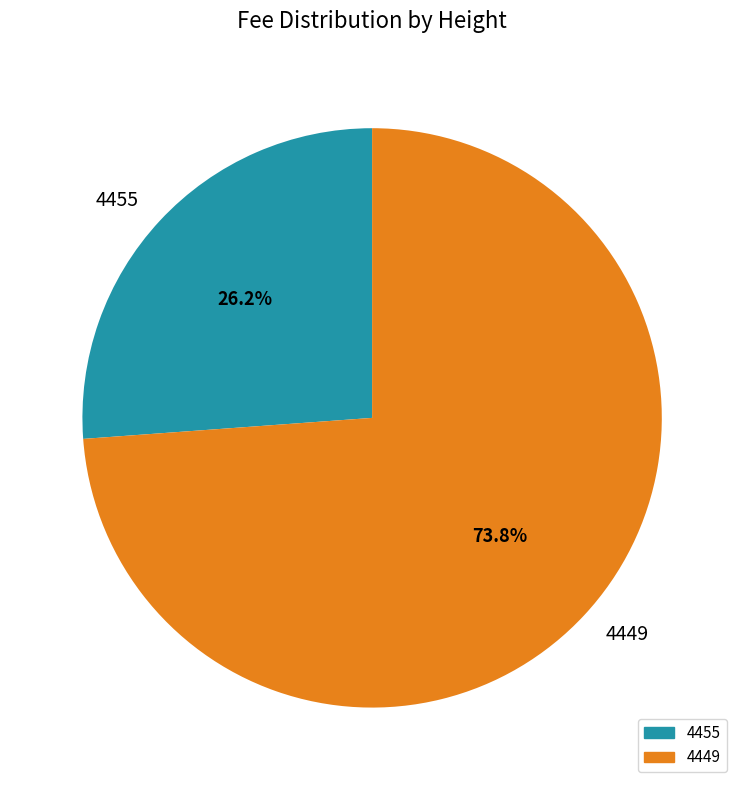

How many segments does this pie chart have?

2